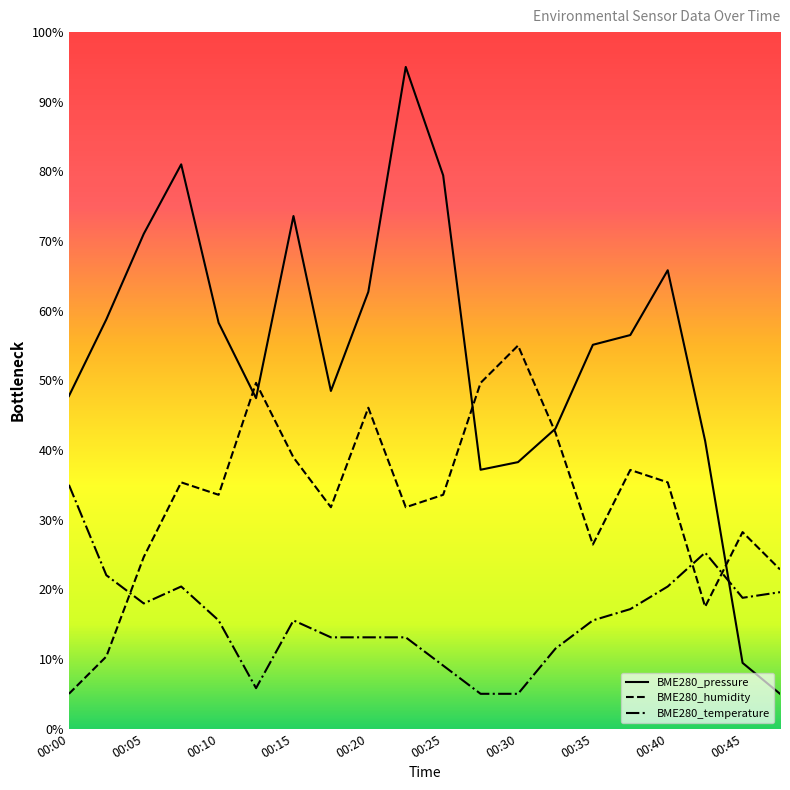

Which series has the widest spread of values?

BME280_pressure